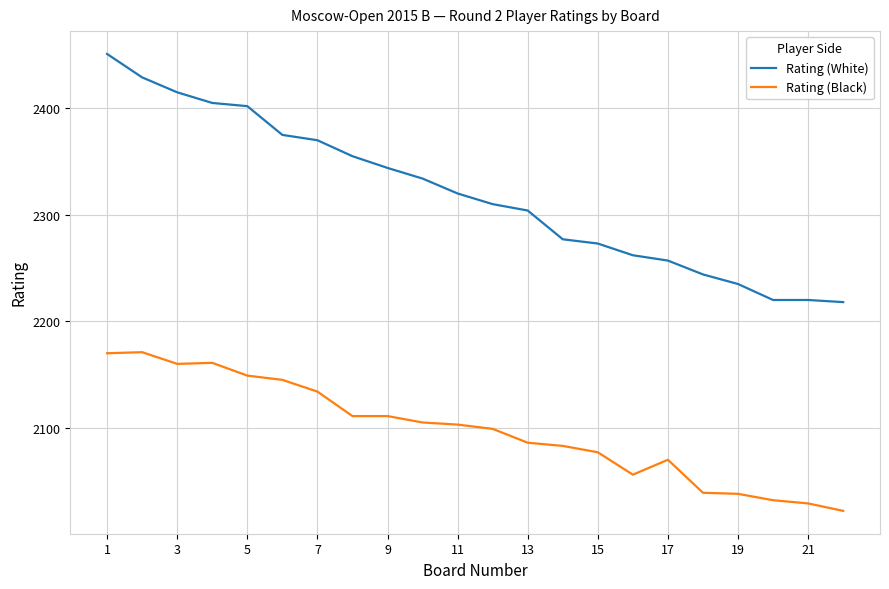

Which series has the largest total across all categories?

Rating (White)